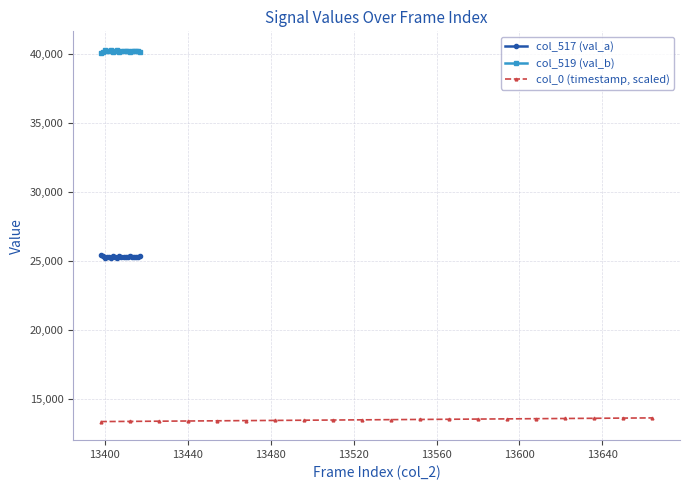

What are all the series names shown in the legend?

col_517 (val_a), col_519 (val_b), col_0 (timestamp, scaled)